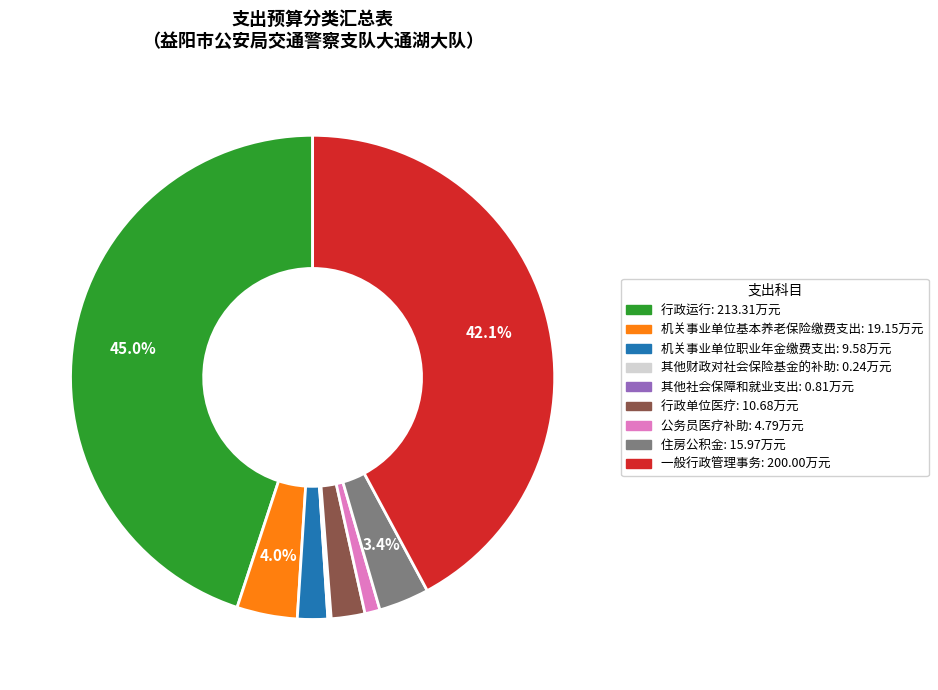

Does 机关事业单位基本养老保险缴费支出 represent more than half of the total?

No